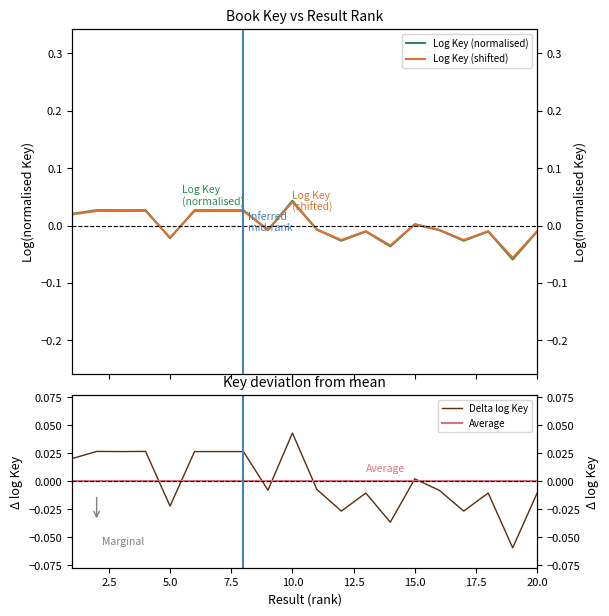

After their last crossing, which series has the higher values: Log Key (shifted) or Delta log Key?

Log Key (shifted)